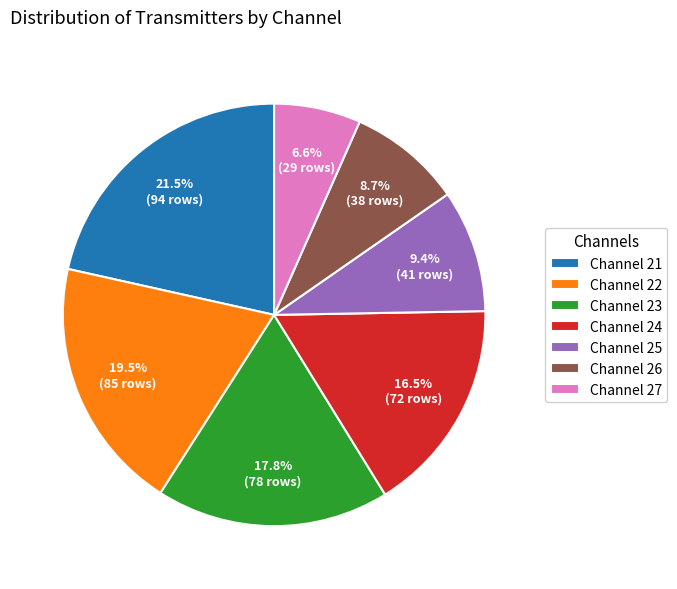

Which slice is the smallest?

Channel 27